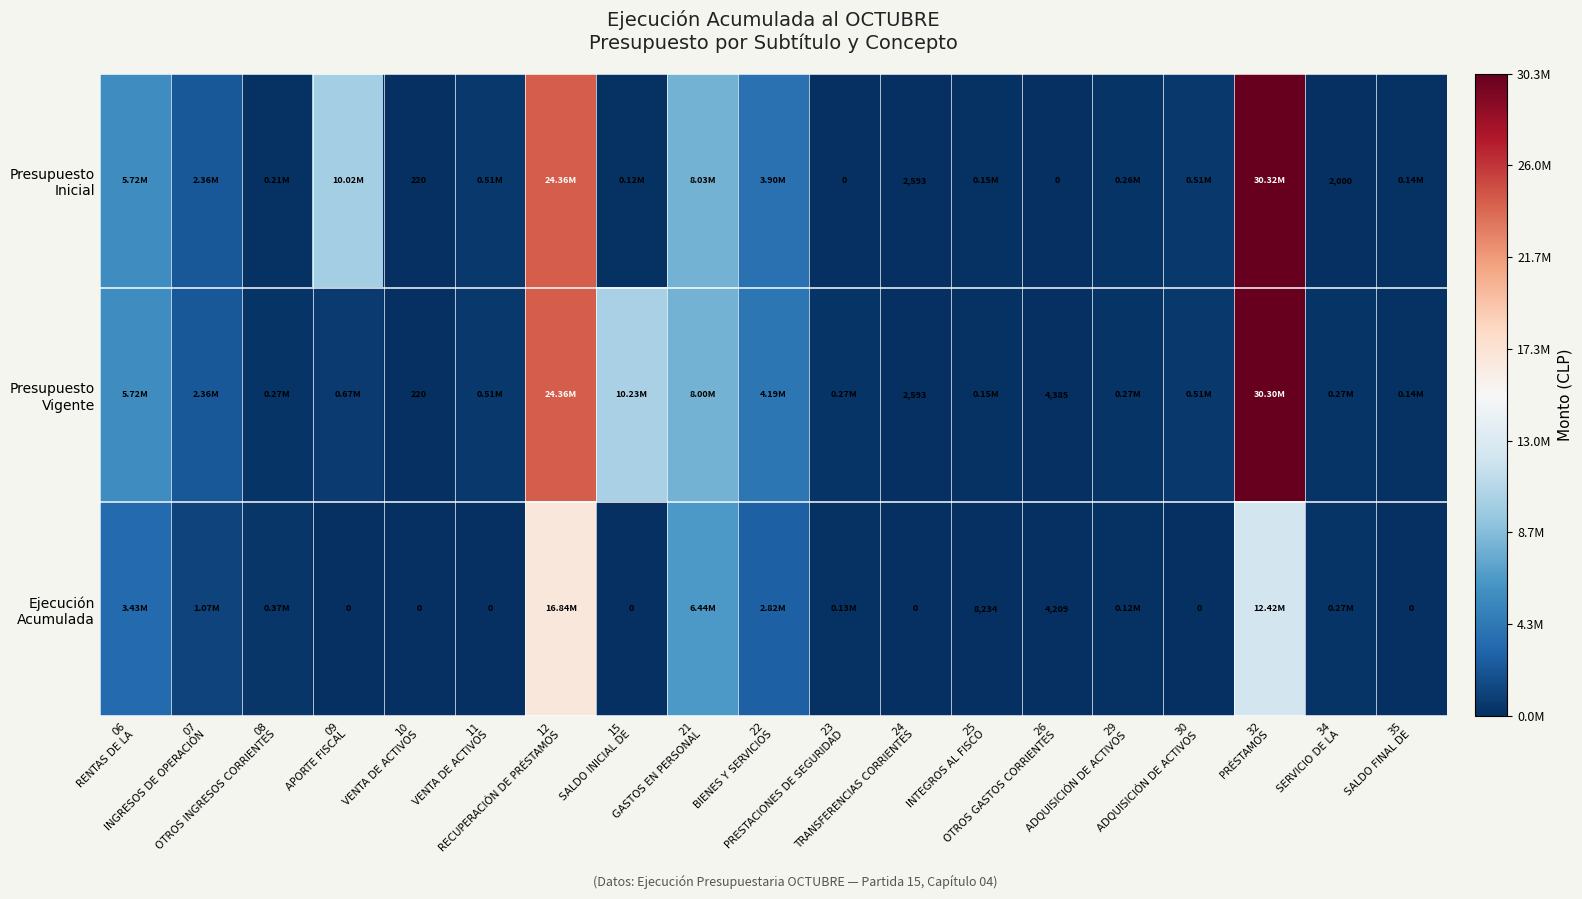

List the series in order of their peak value, highest first.

Presupuesto Inicial, Presupuesto Vigente, Ejecución Acumulada